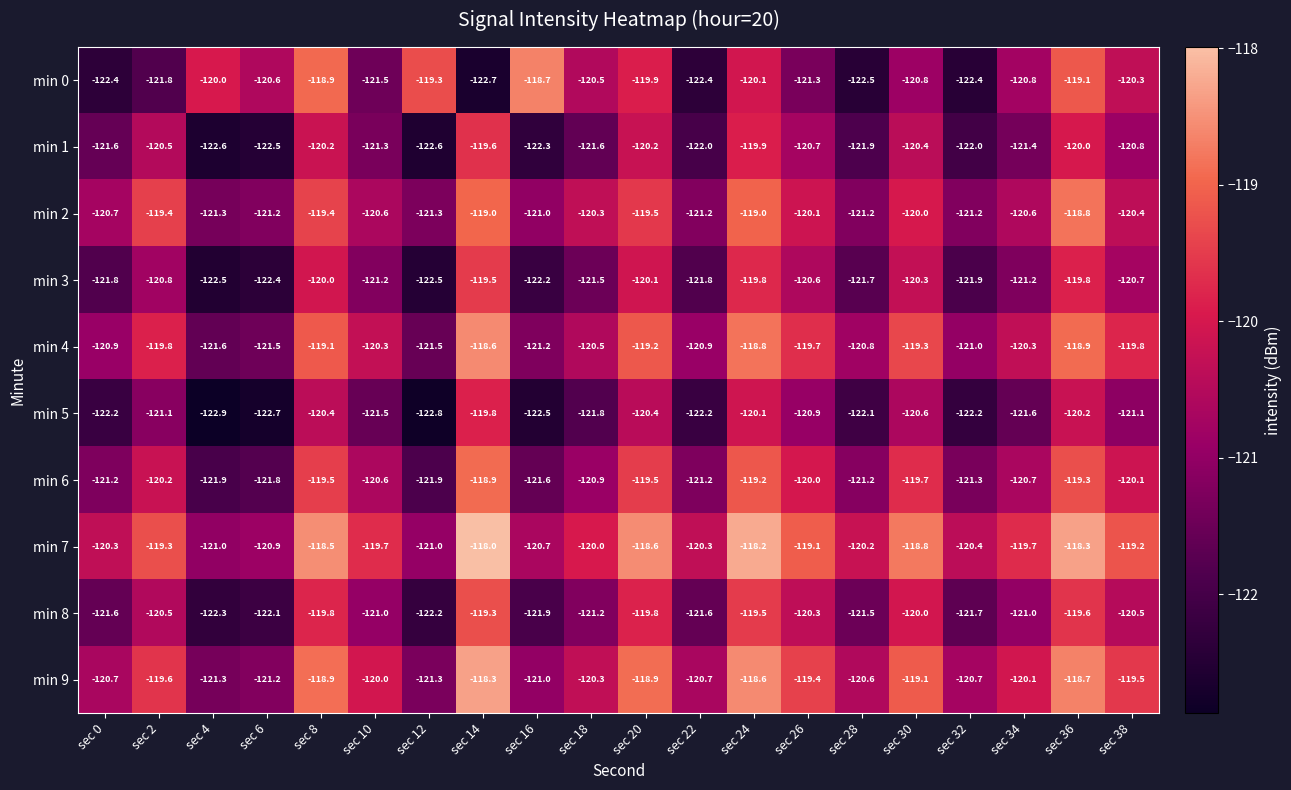

What is the approximate value of min 1 at sec 10?

-121.3